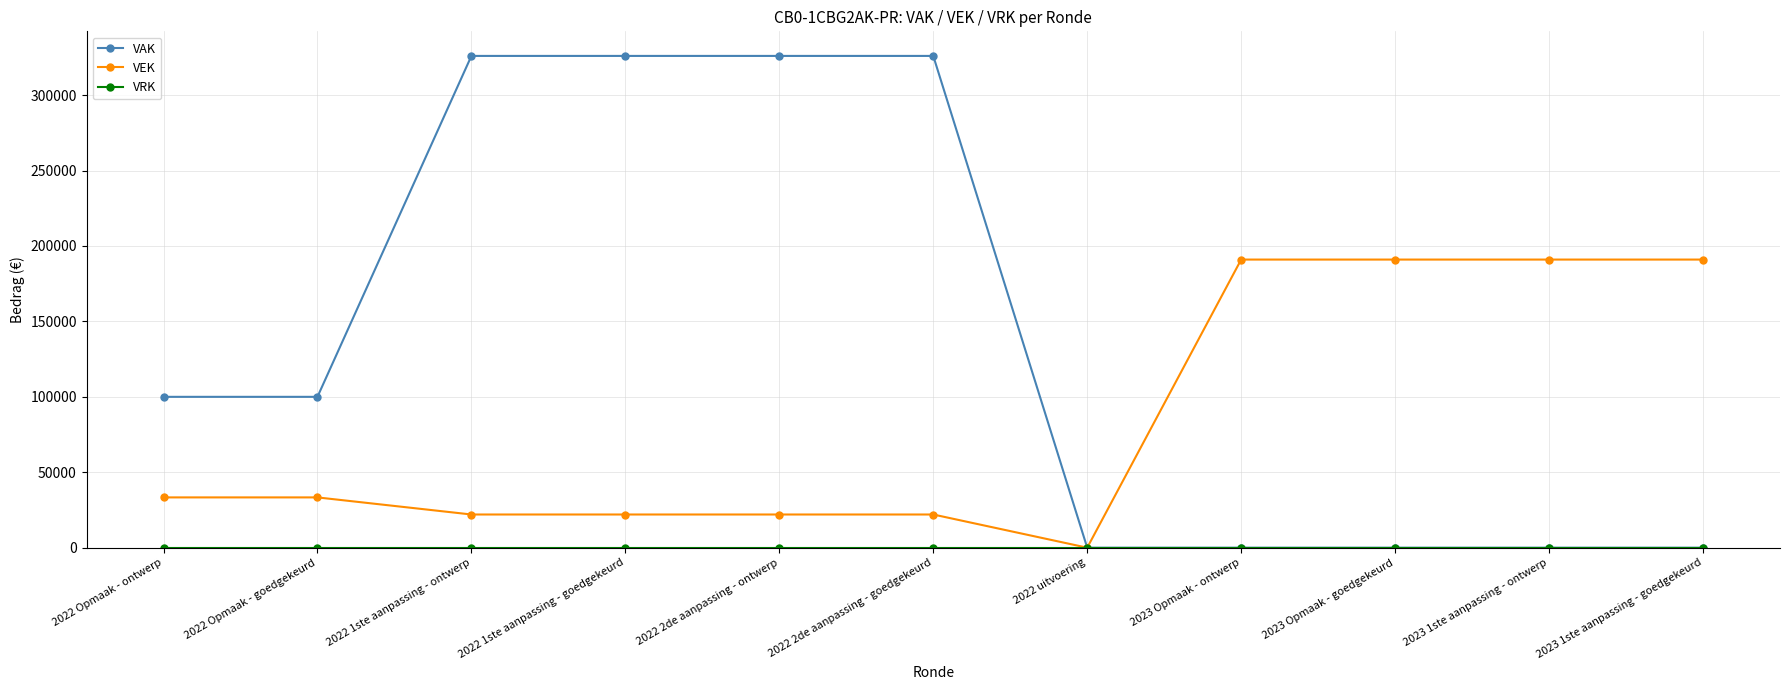

What is the highest value of the VAK series?

326000